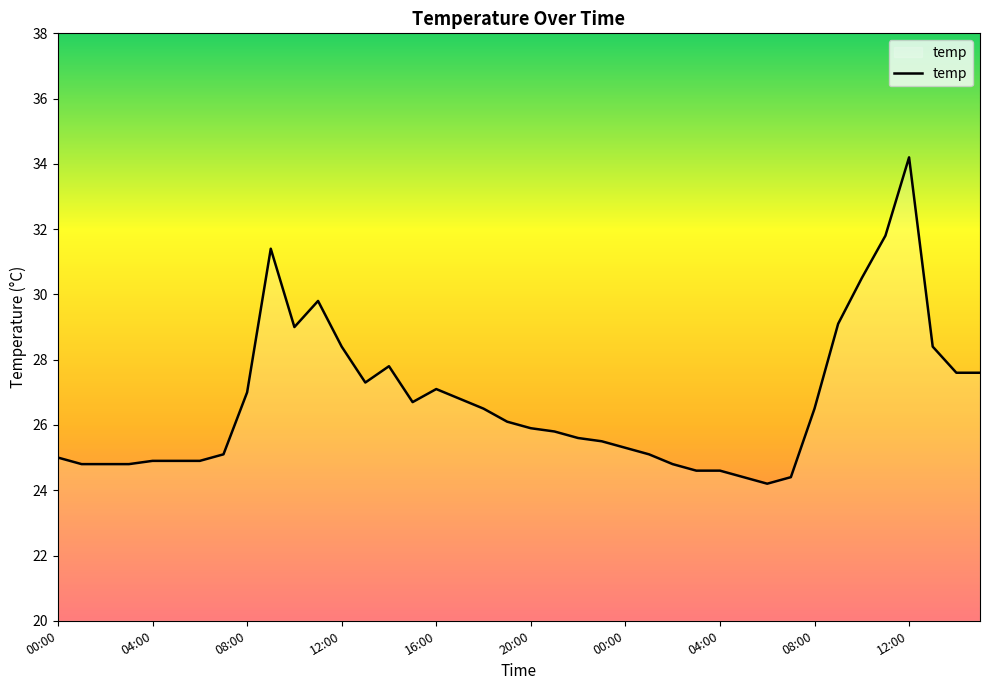

What is the greatest value displayed?

34.2